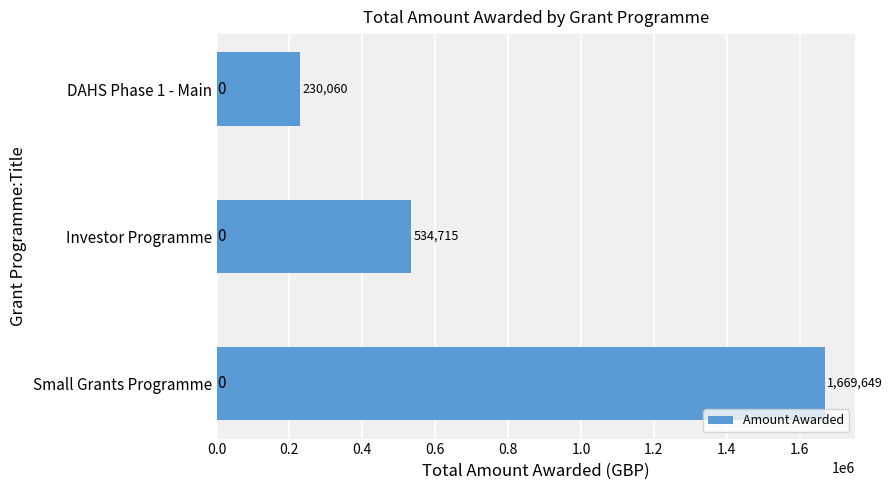

Count the number of data series in this chart.

1